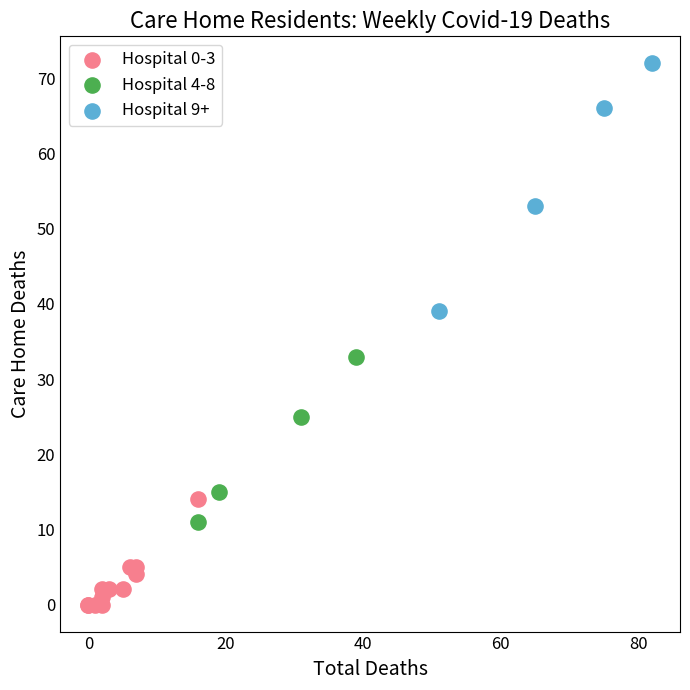

Which series contains the lowest Y value?

Hospital 0-3